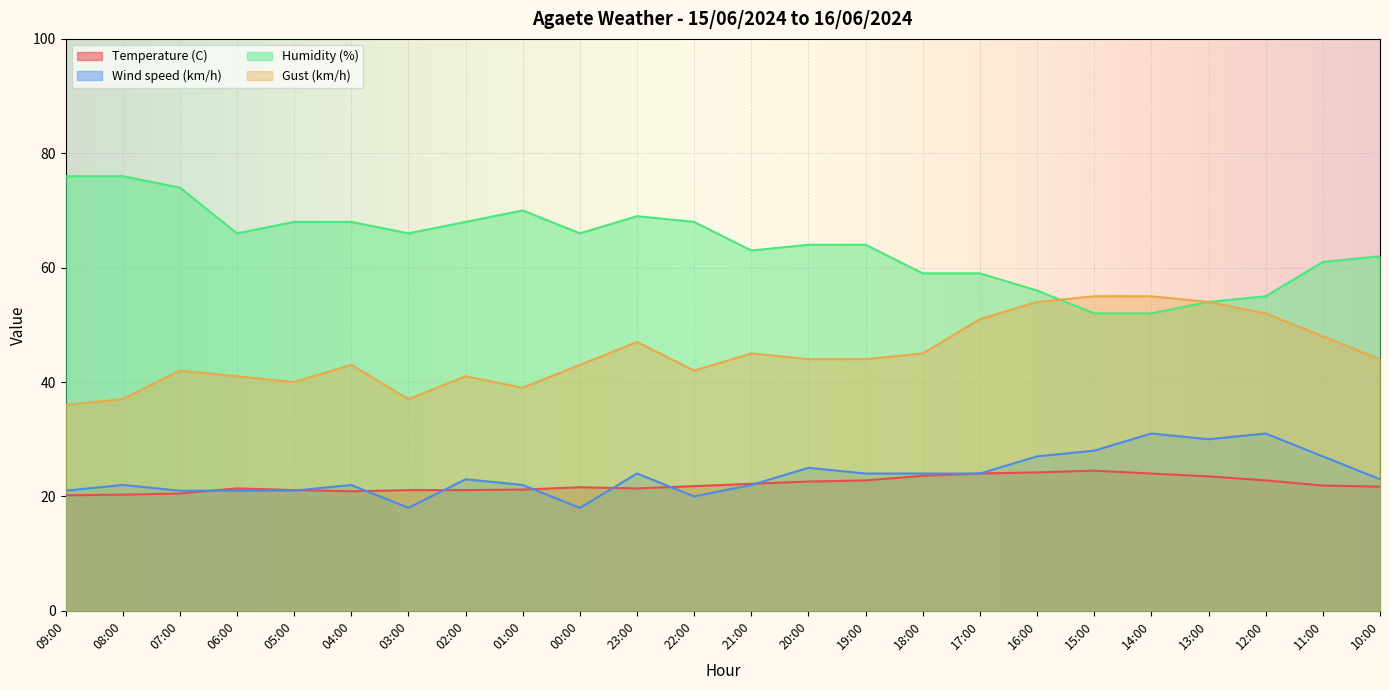

What are all the series names shown in the legend?

Temperature (C), Wind speed (km/h), Humidity (%), Gust (km/h)